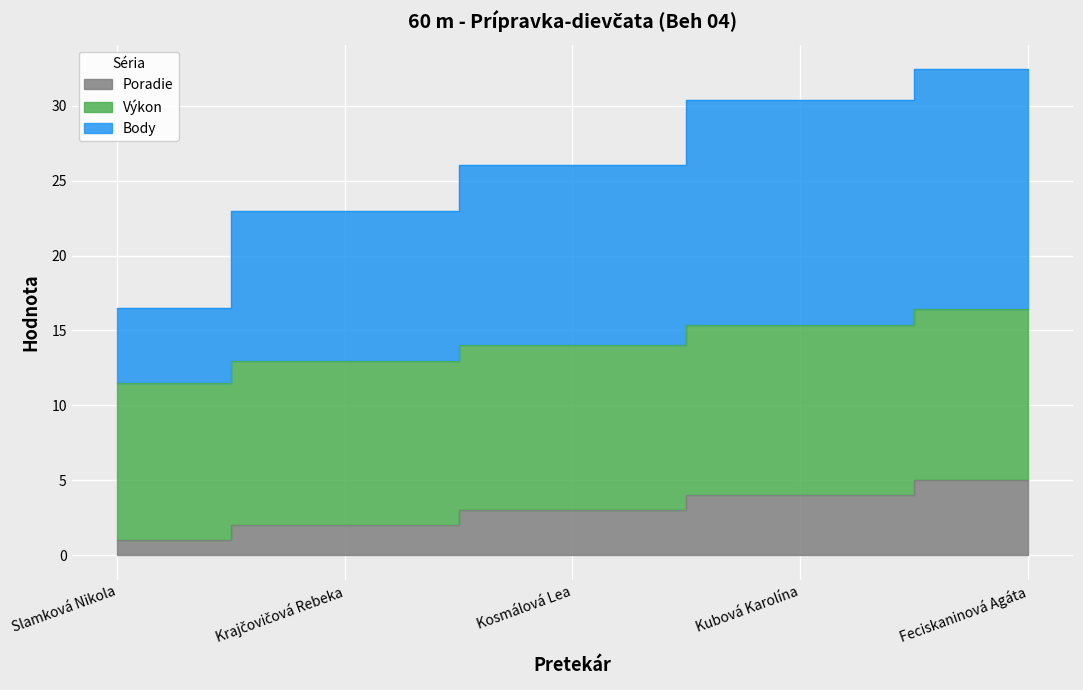

What is the sum of the Poradie values at Kosmálová Lea and Slamková Nikola?

4.0